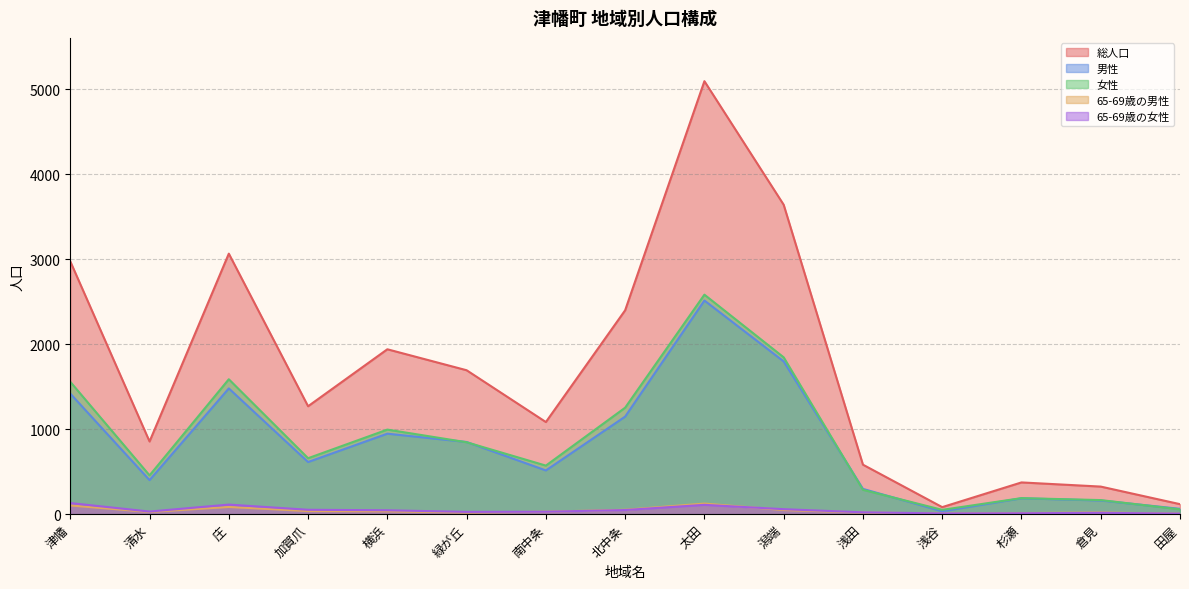

Which series has the largest total across all categories?

総人口